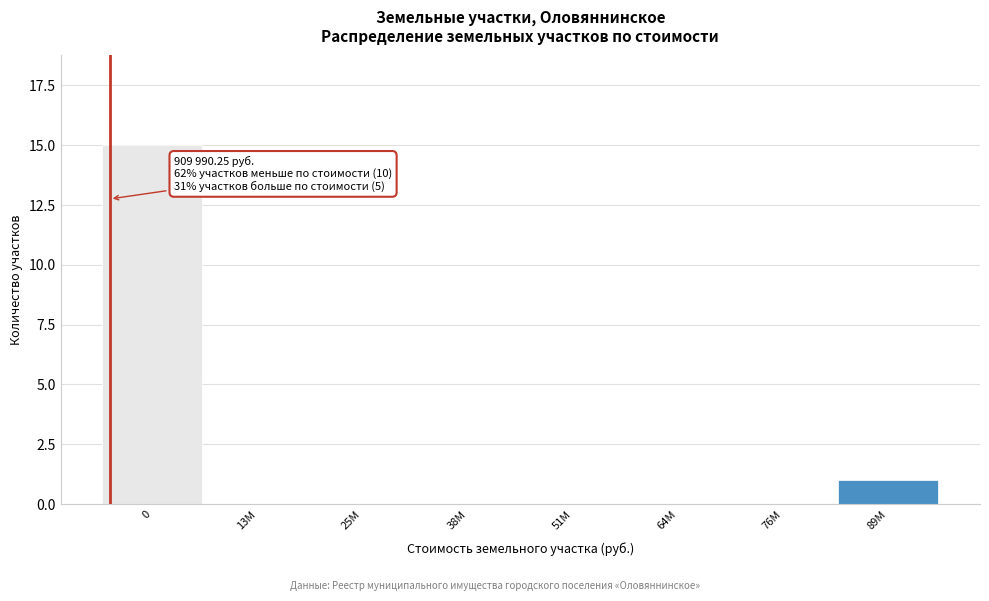

Reading right to left, transcribe all the data shown in this chart.

89M=1	76M=0	64M=0	51M=0	38M=0	25M=0	13M=0	0=15